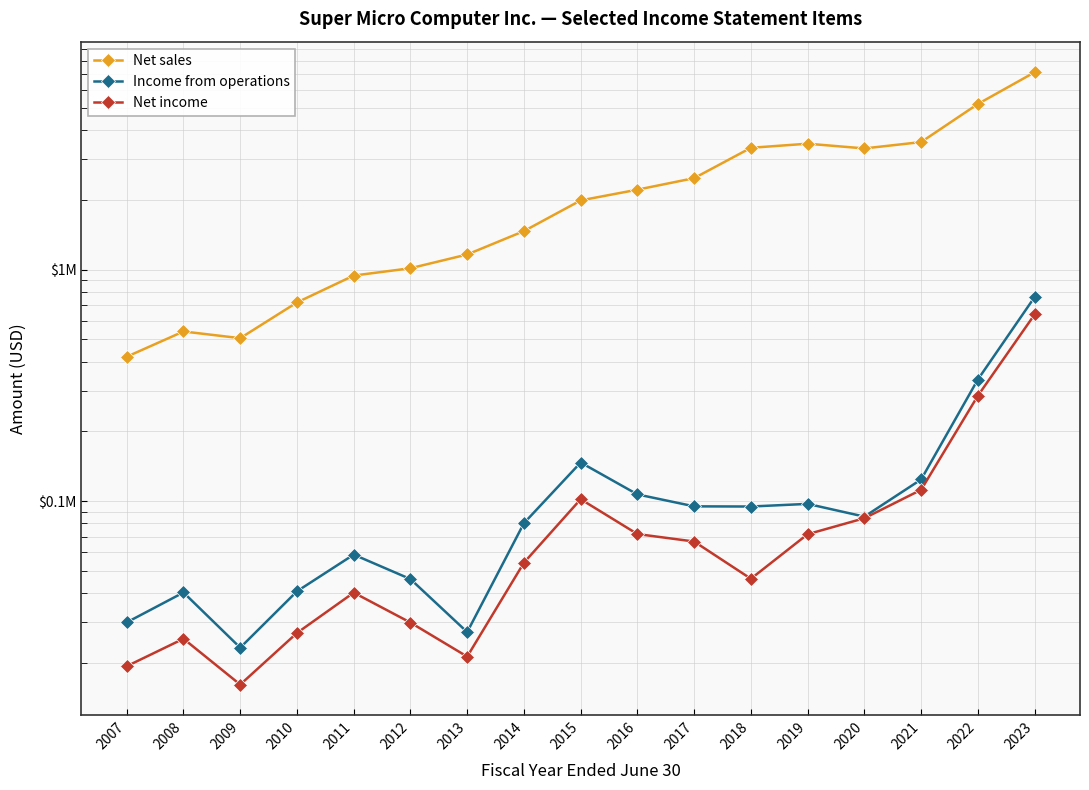

Where does the Net income series first go above 54157?

2015